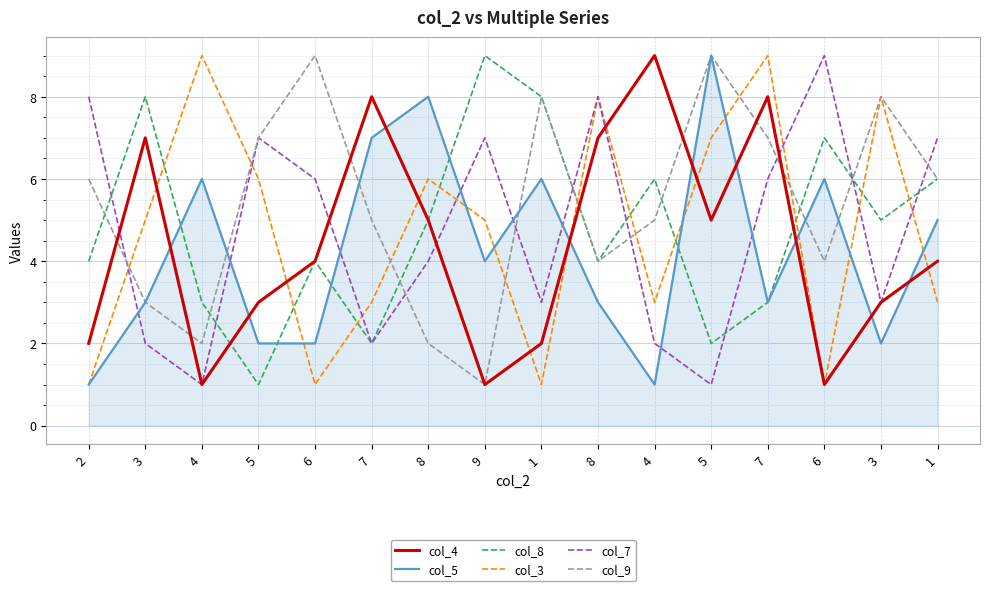

What are all the series names shown in the legend?

col_4, col_5, col_8, col_3, col_7, col_9